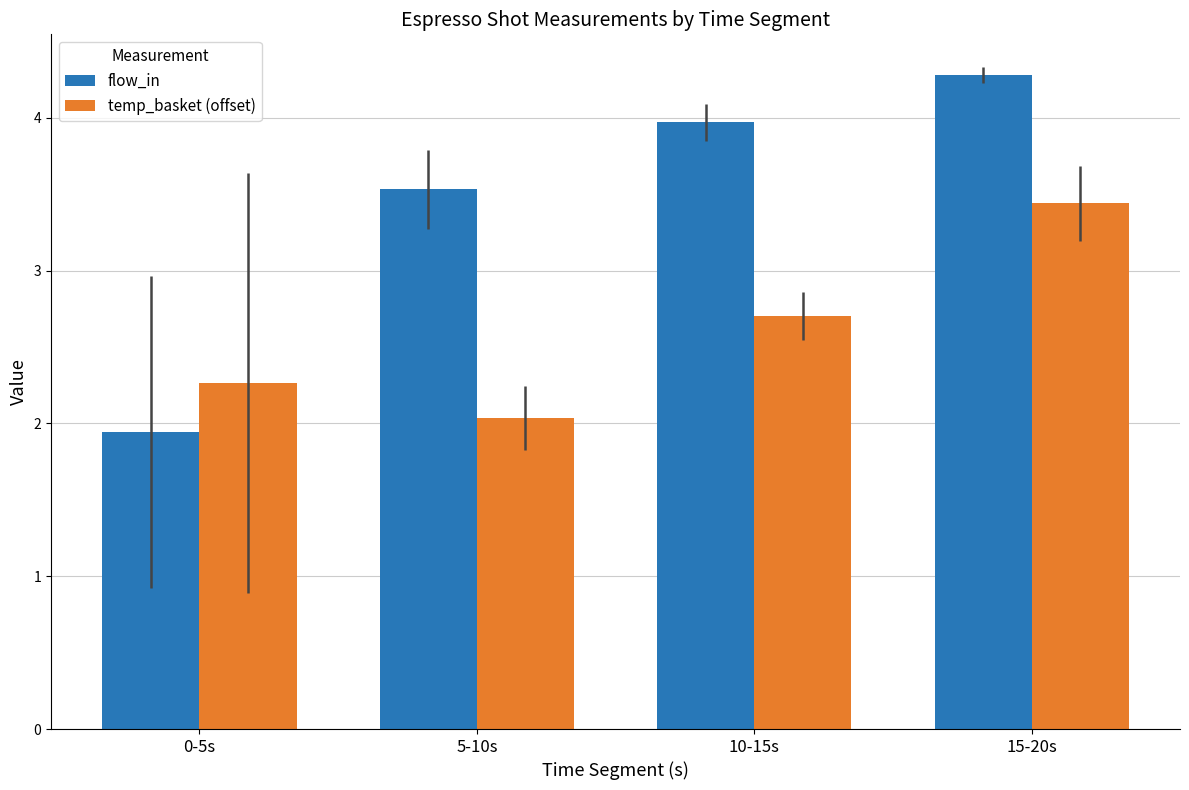

True or false: temp_basket (offset) has a value of 0.8 at 10-15s.

False